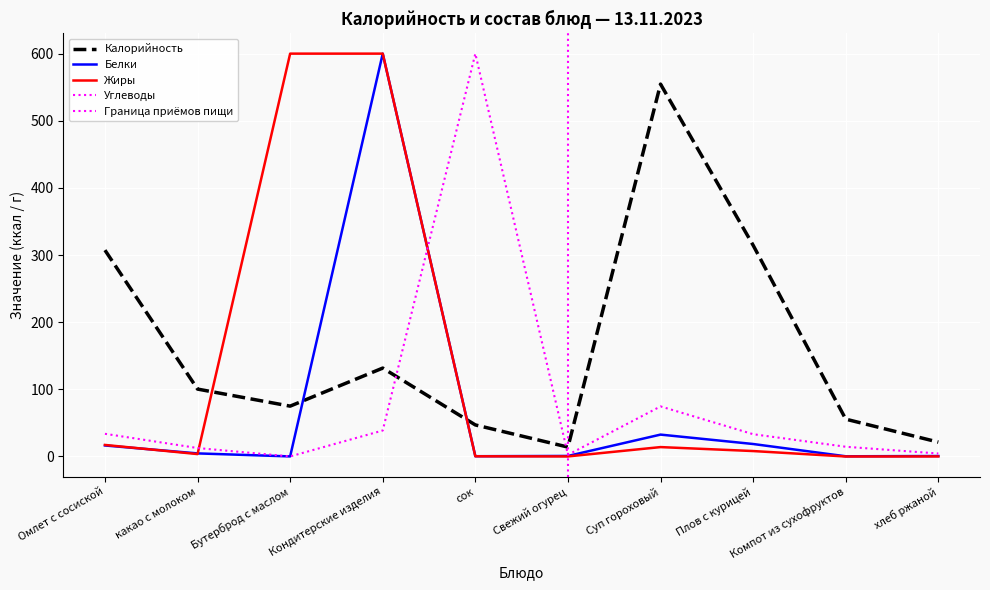

True or false: Углеводы has a value of 1.4 at хлеб ржаной.

False